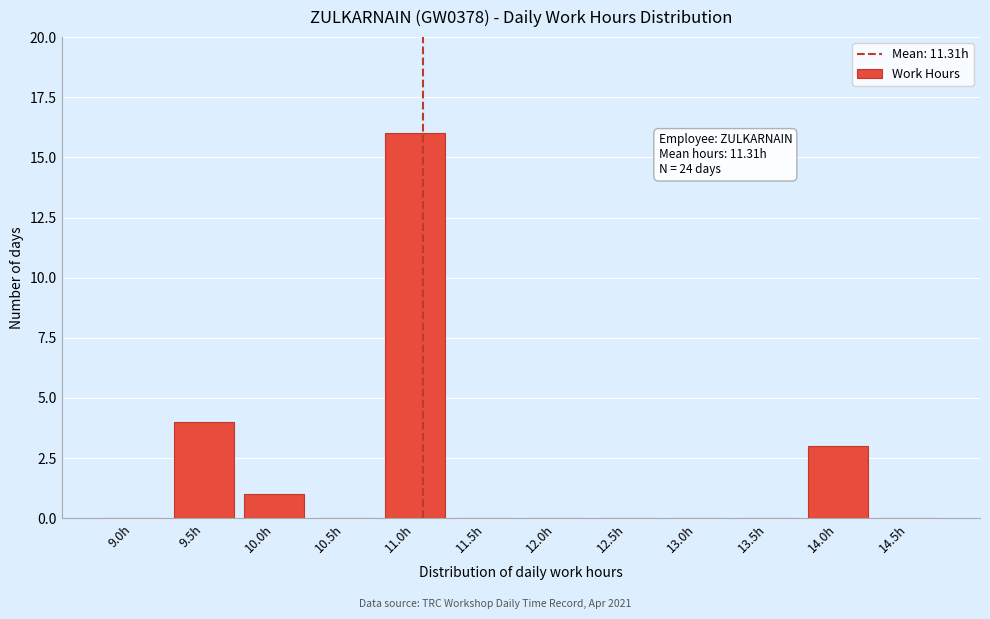

Reading left to right, list all the values displayed in this chart.

9.0h=0	9.5h=4	10.0h=1	10.5h=0	11.0h=16	11.5h=0	12.0h=0	12.5h=0	13.0h=0	13.5h=0	14.0h=3	14.5h=0